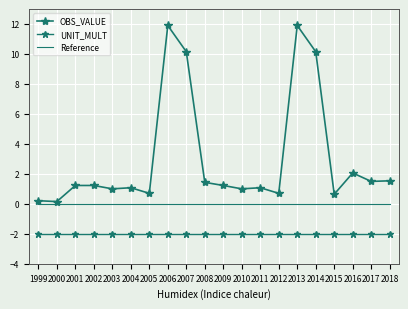

Read the UNIT_MULT value at 2008.

-2.0